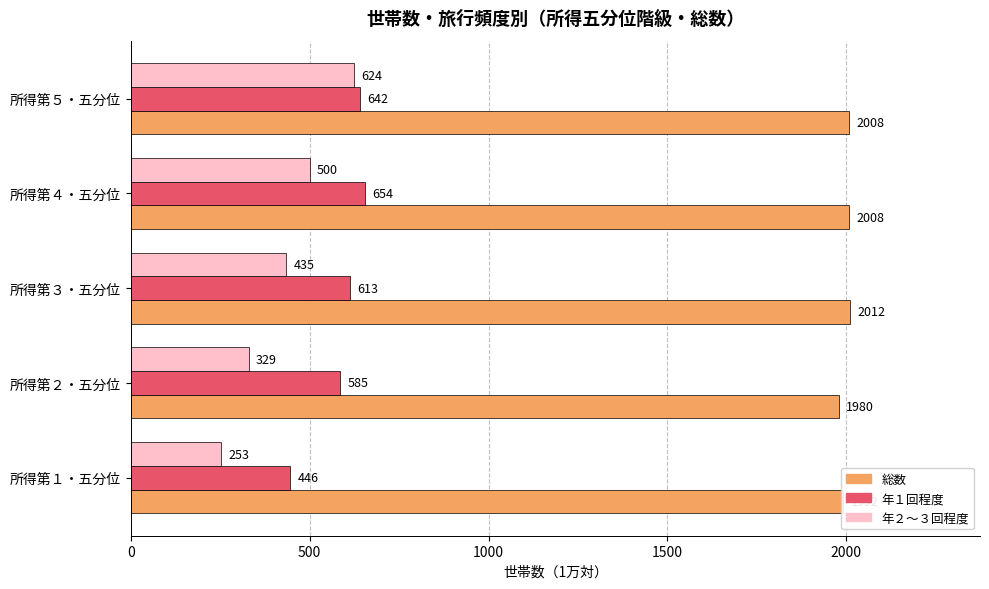

Is it true that 総数 equals 2008 at 所得第４・五分位?

True